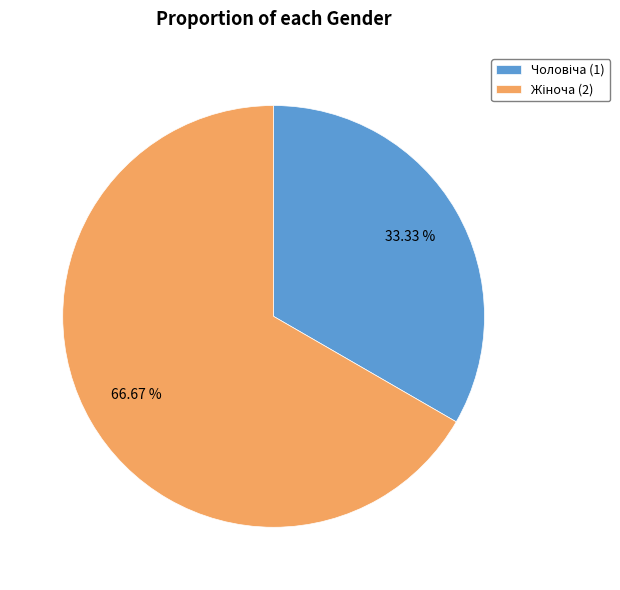

Is there a majority slice in this chart?

Yes